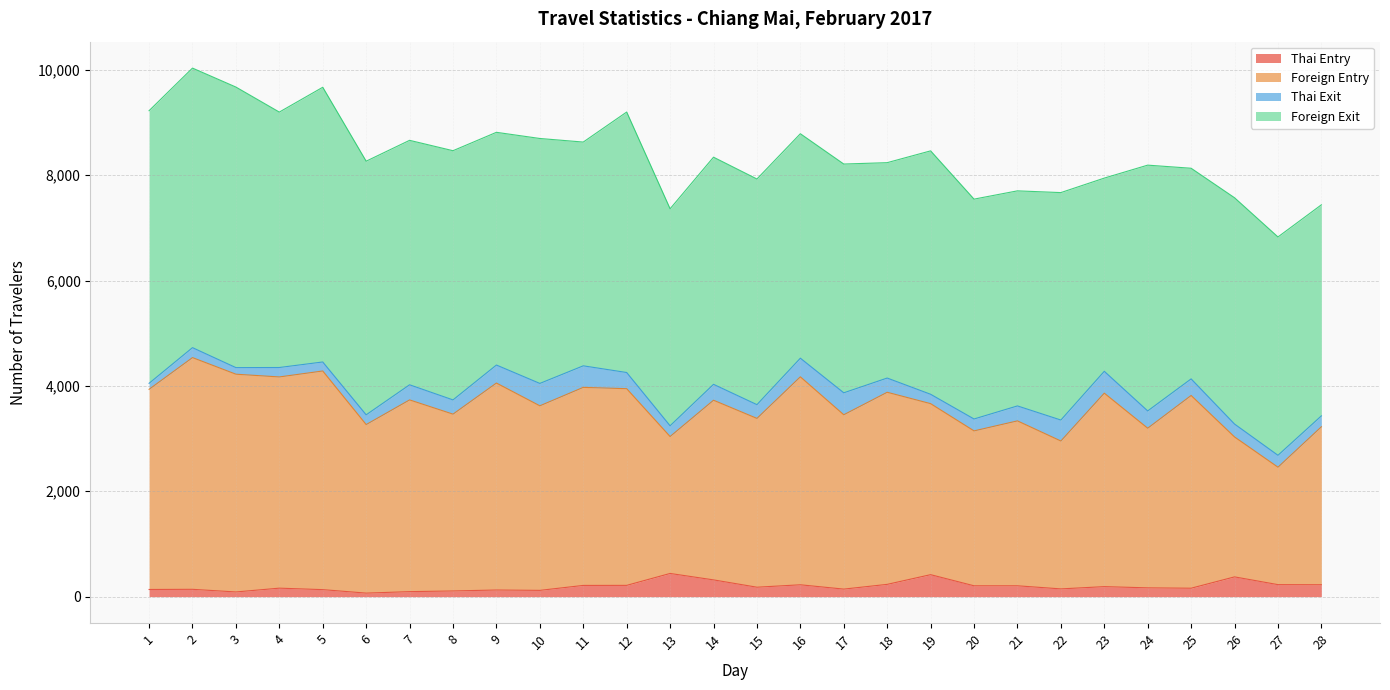

Does the chart display data point markers on the line(s)?

No